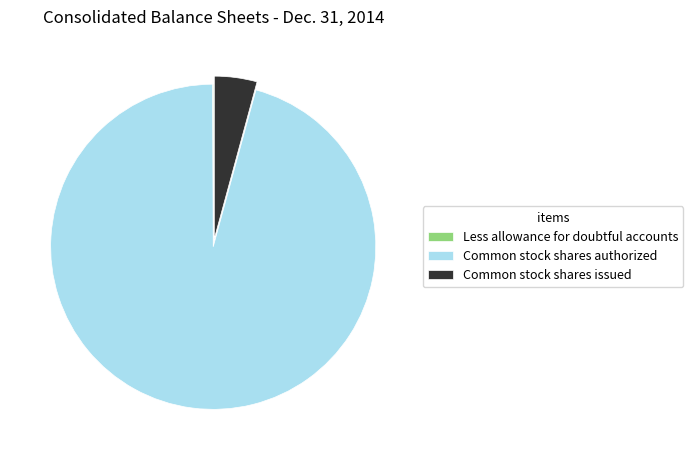

Is it true that Common stock shares issued is 18% of the pie?

False